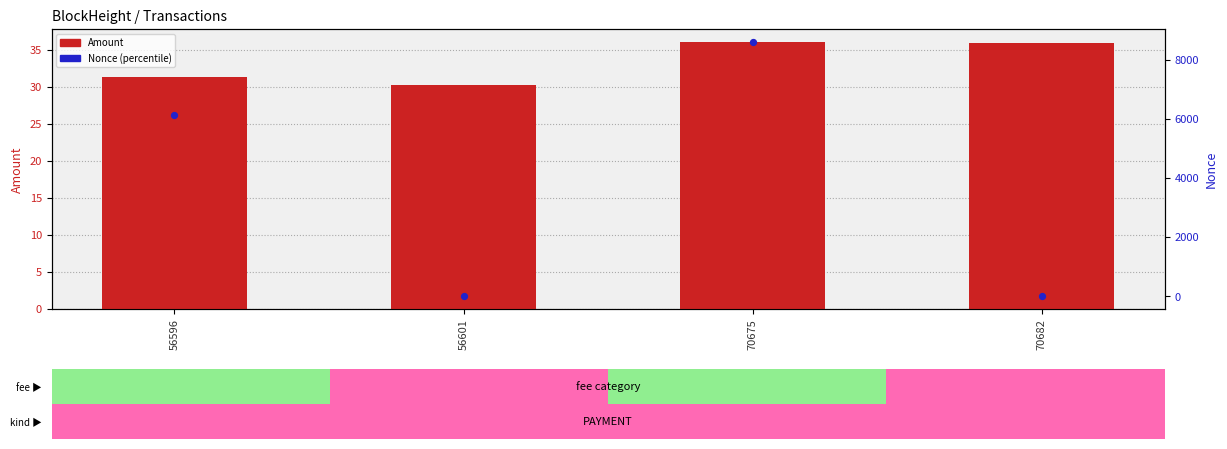

At which category is the sum across all series the highest?

70675